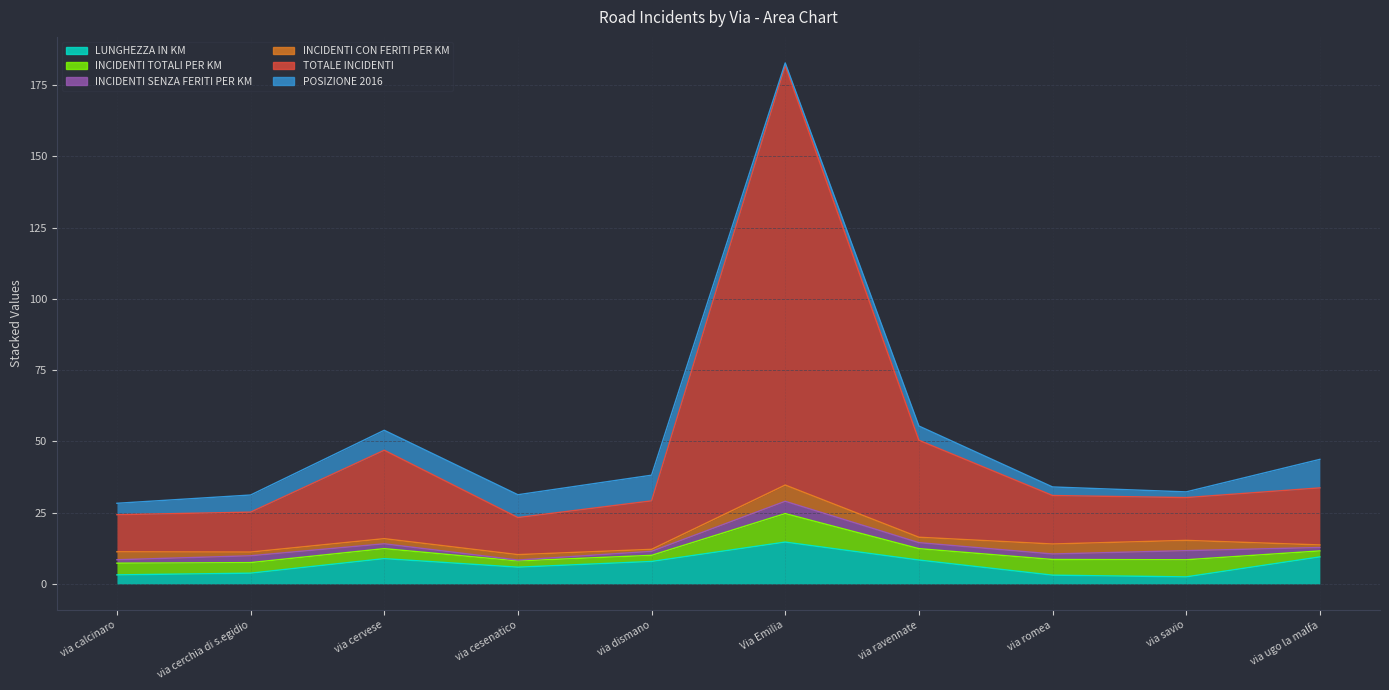

At which label does POSIZIONE 2016 first exceed 6?

via cervese